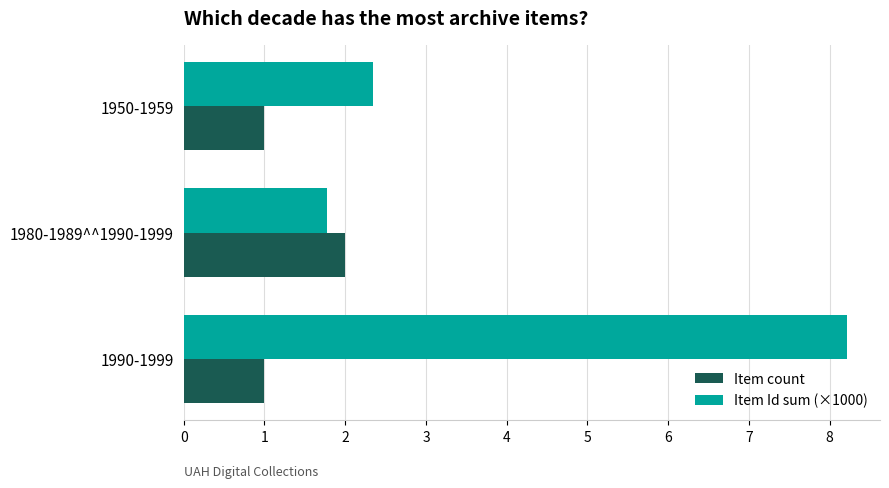

What is the difference between the Item Id sum (×1000) values at 1990-1999 and 1980-1989^^1990-1999?

6.4